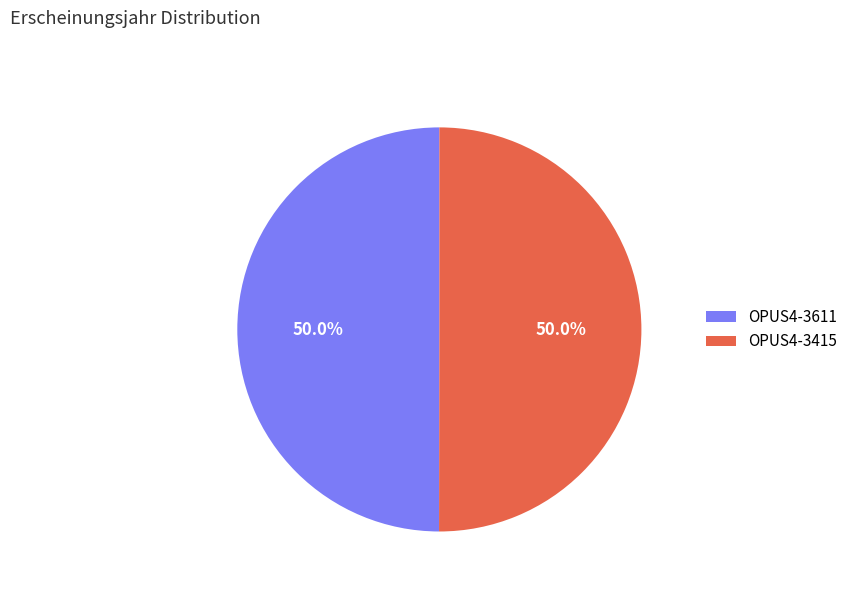

The OPUS4-3611 slice represents 60% of the pie. True or false?

False